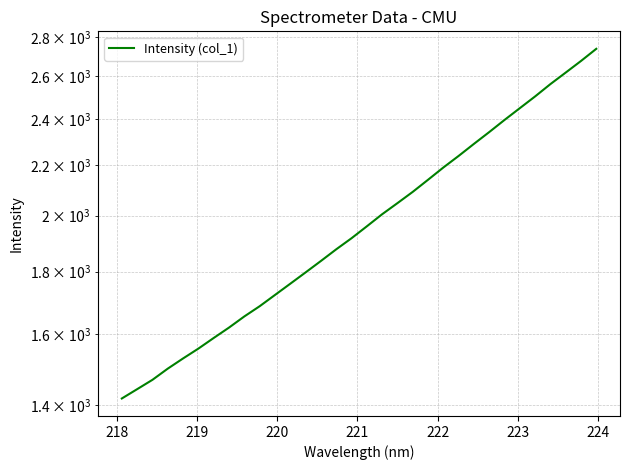

What is the greatest value displayed?

2738.4